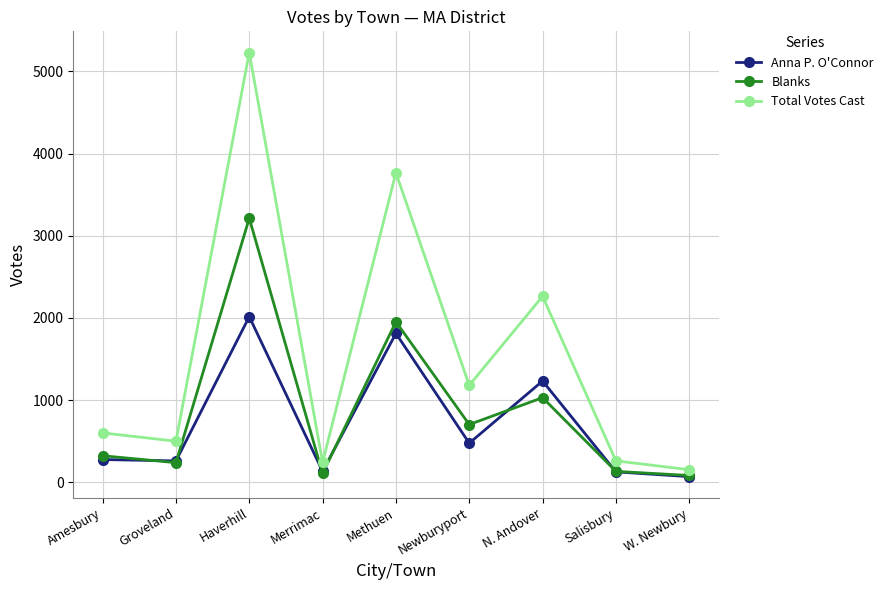

What is the difference between the maximum and second lowest values in the Total Votes Cast series?

4986